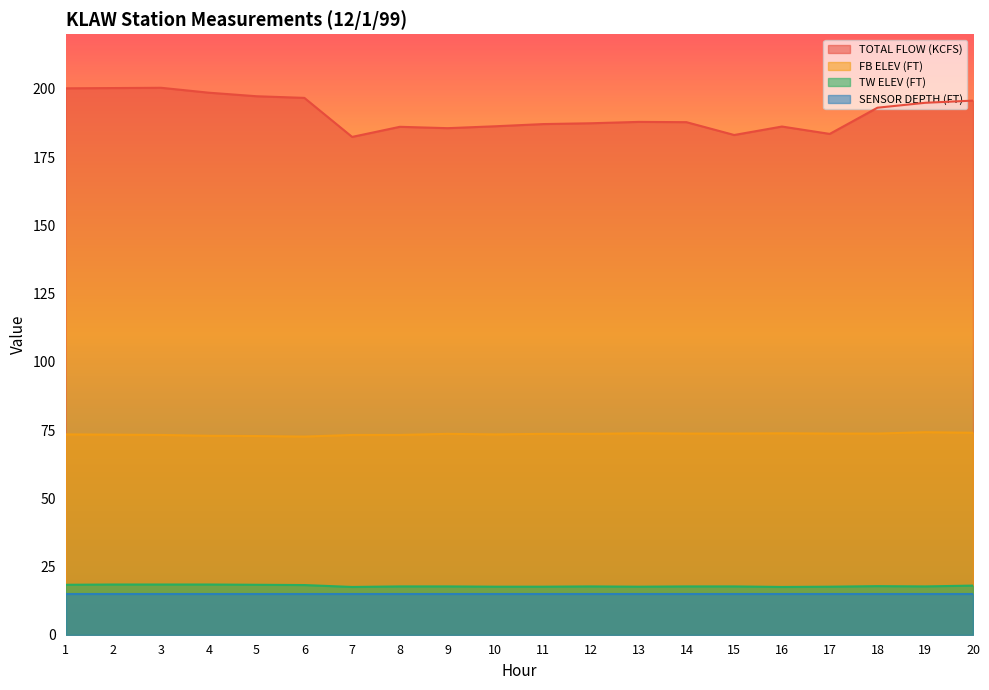

What is the approximate value of TOTAL FLOW (KCFS) at 8?

186.1